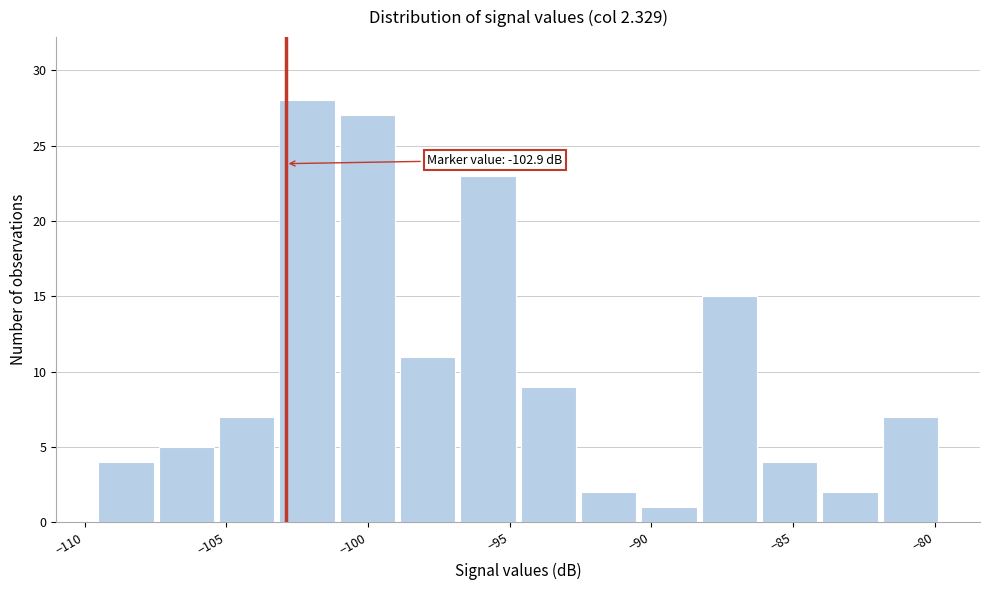

Which range on the x-axis has the tallest bar?

-103.0 to -101.0